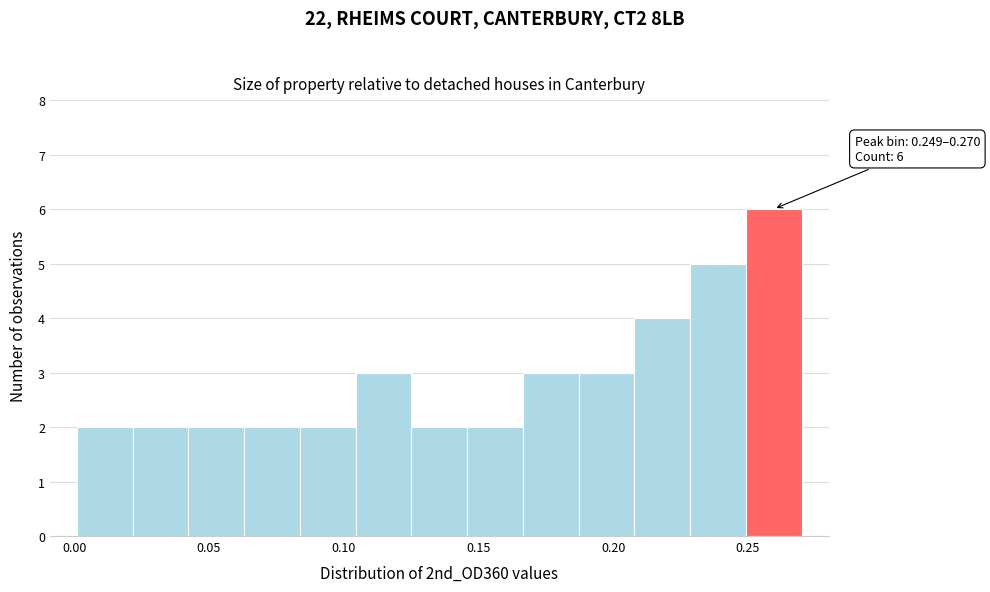

Over which range of the x-axis is the bar tallest?

0.250 to 0.270